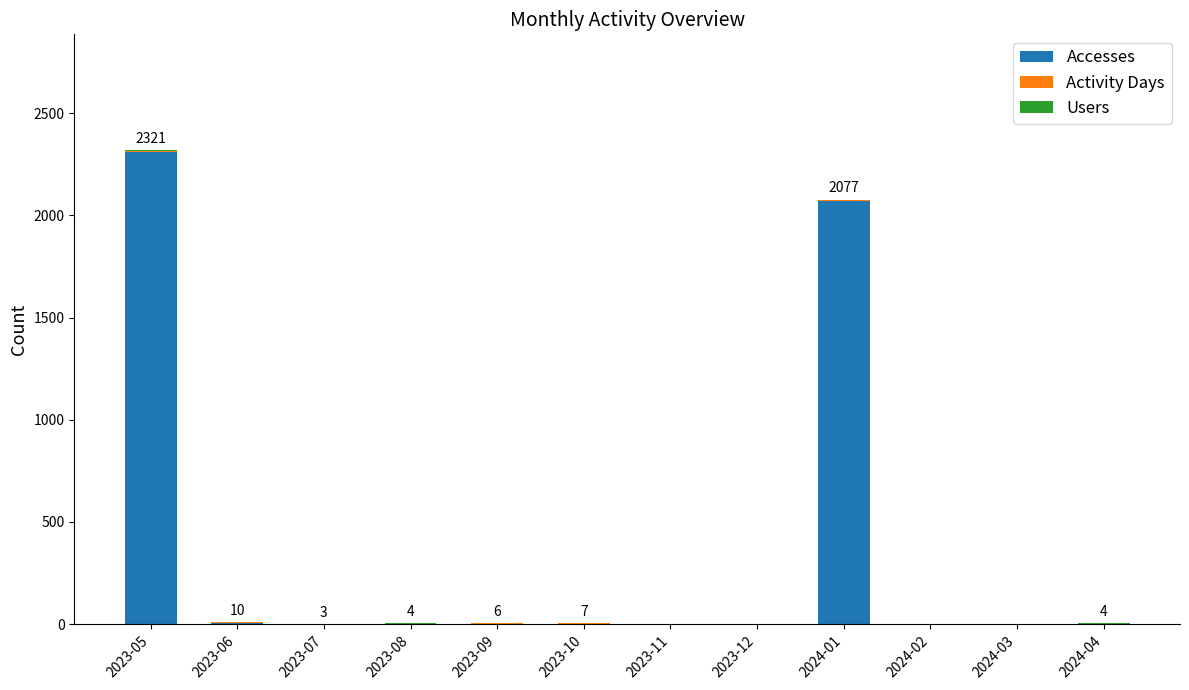

What is the highest value of the Accesses series?

2311